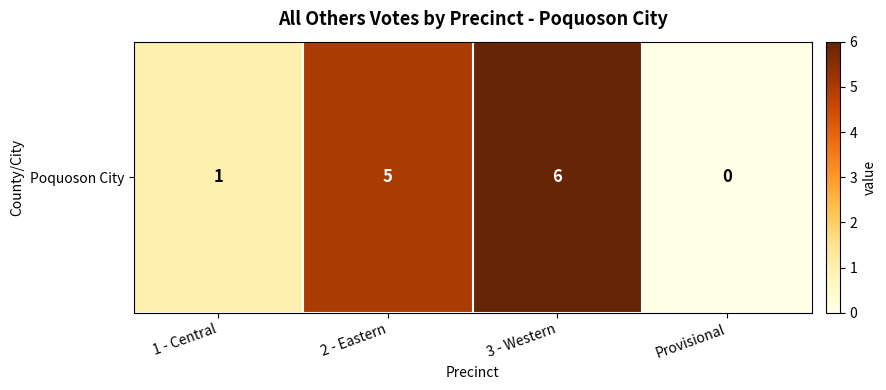

What is the average value?

3